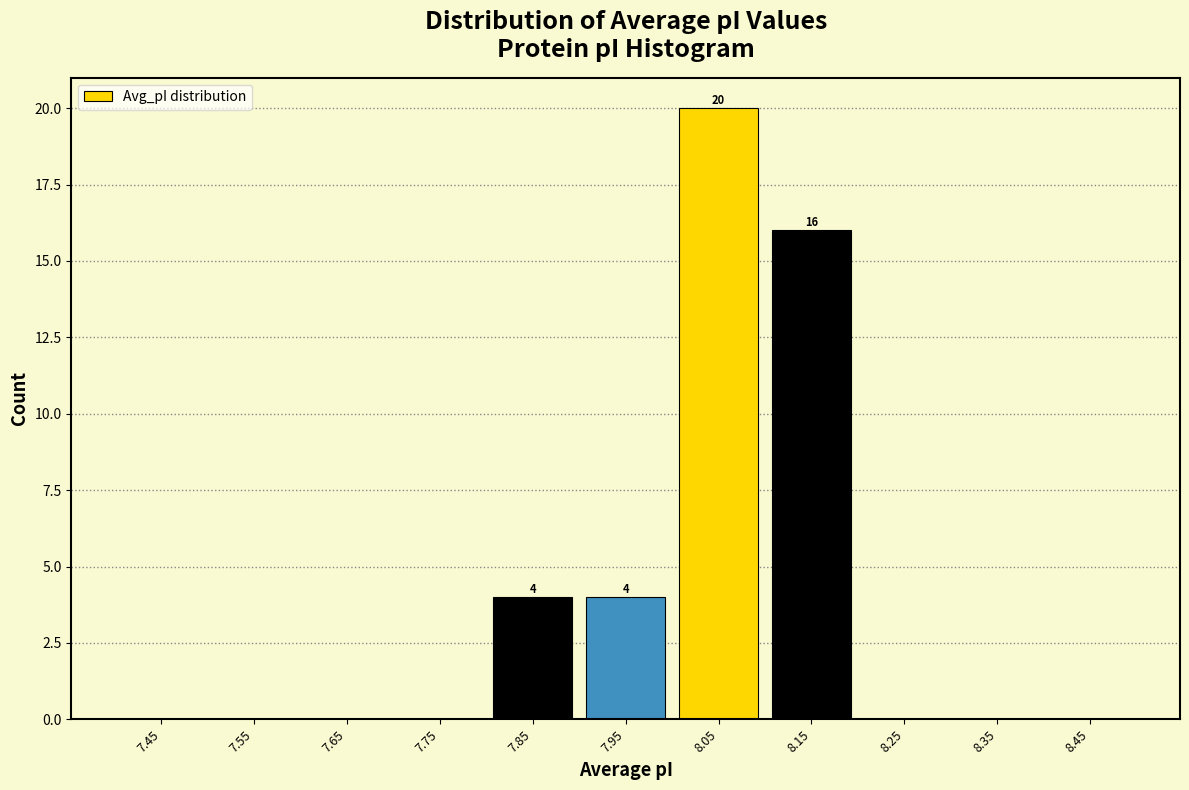

Over which range of the x-axis is the bar tallest?

8.0 to 8.1